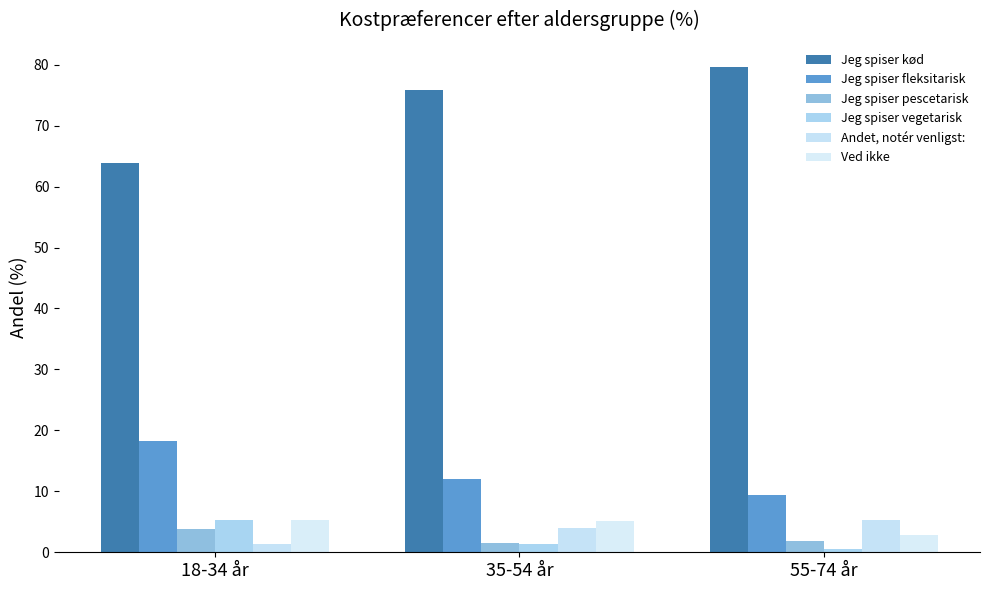

At which label is Jeg spiser vegetarisk closest to 2?

35-54 år